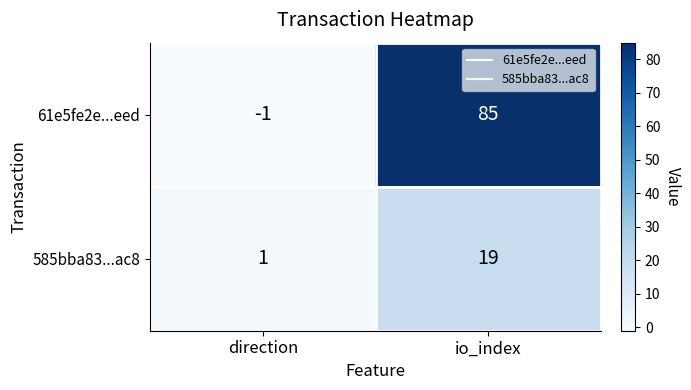

Which series has the largest total across all categories?

61e5fe2e...eed